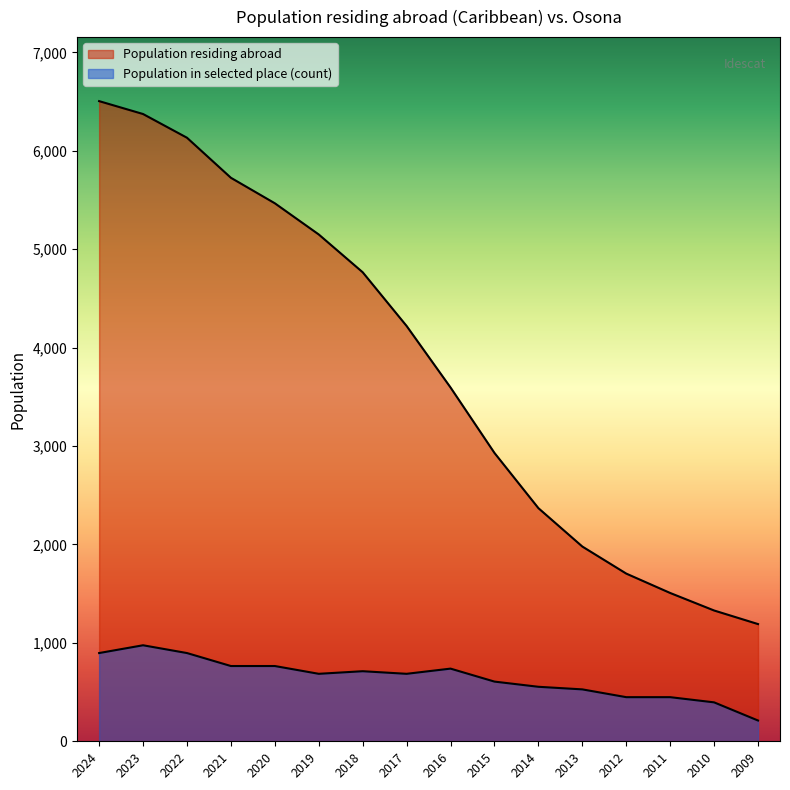

What is the average value of the Population in selected place (count) series?

644.5